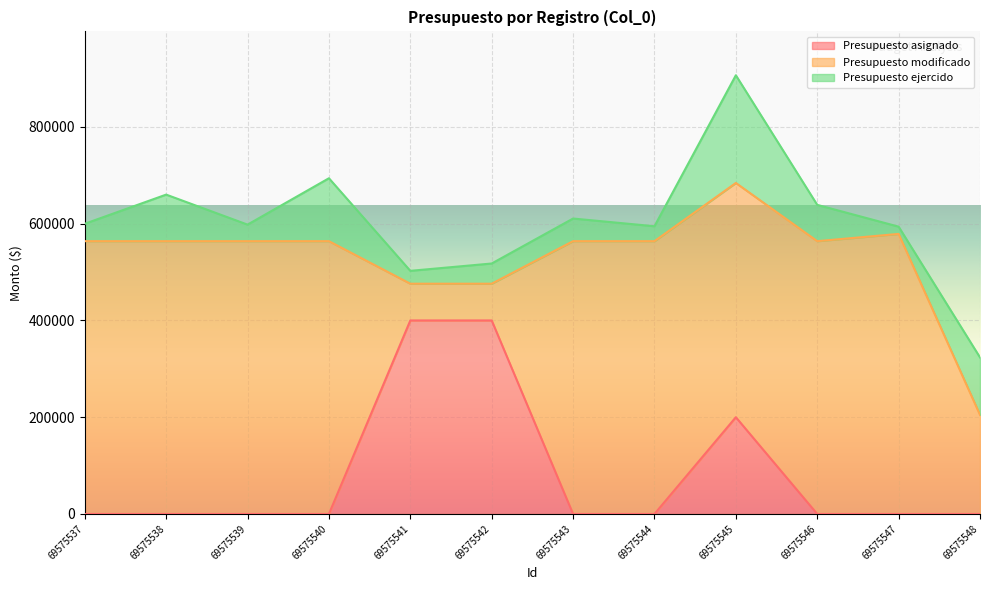

What is the difference between the maximum and minimum values in the Presupuesto modificado series?

502913.4